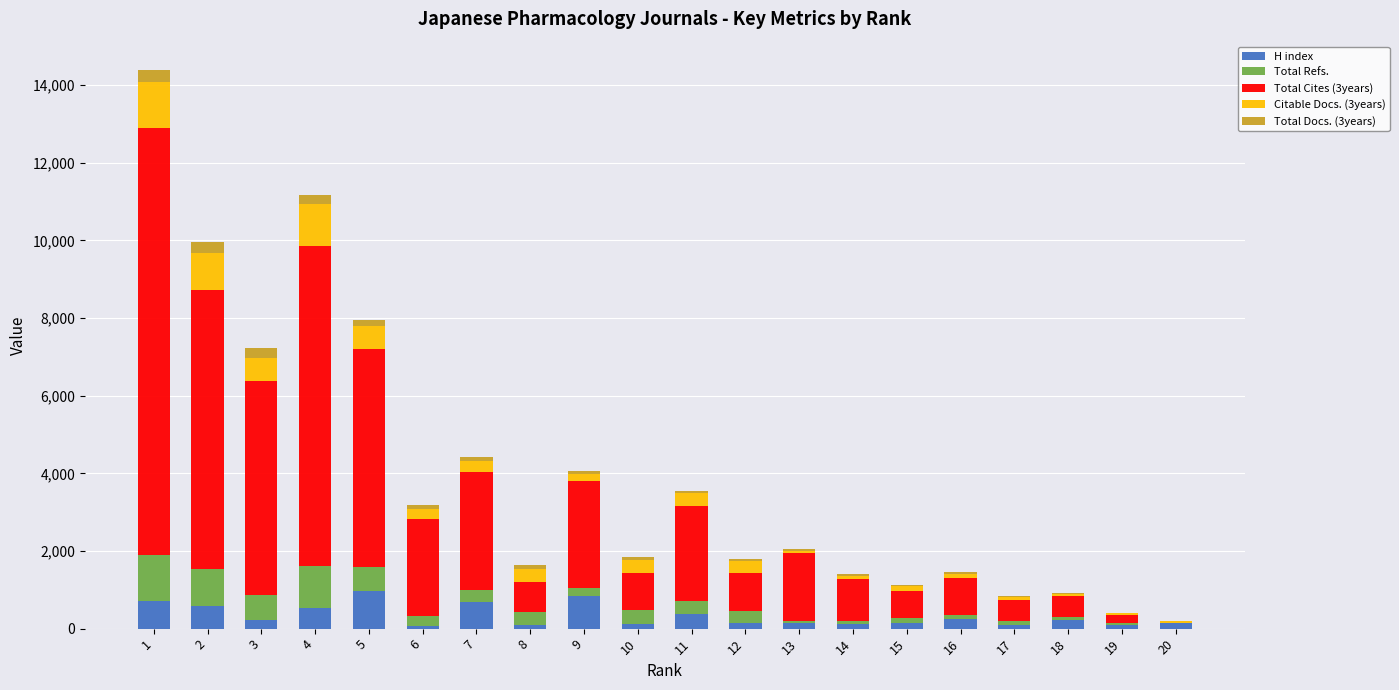

What is the maximum value for H index?

979